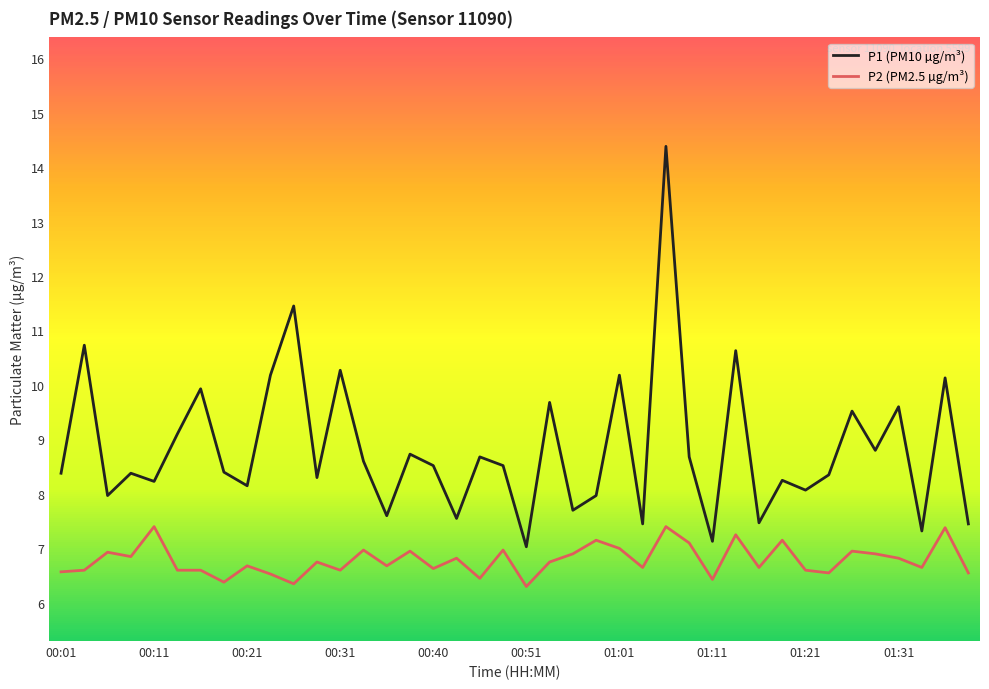

Rank the series by their average value, from lowest to highest.

P2 (PM2.5 µg/m³), P1 (PM10 µg/m³)